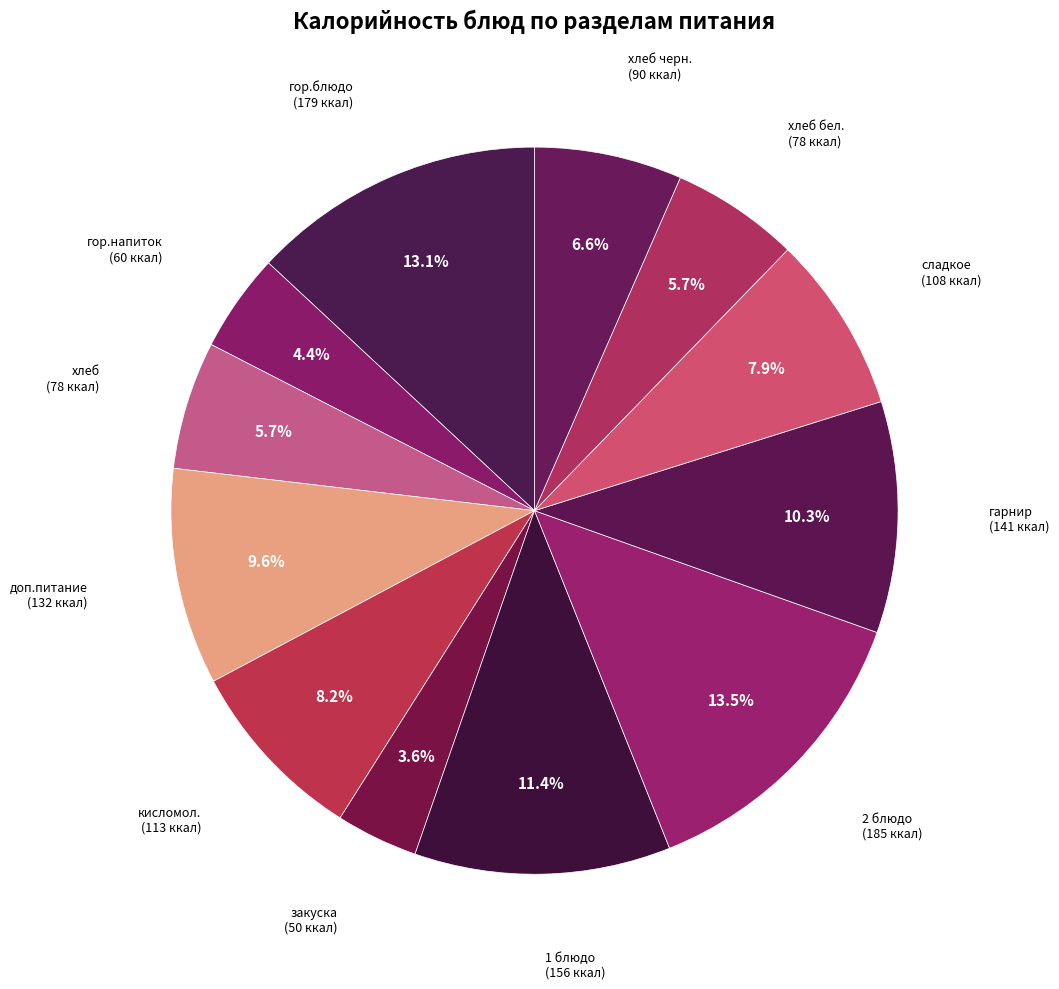

To the nearest percent, what is the average slice percentage?

8%